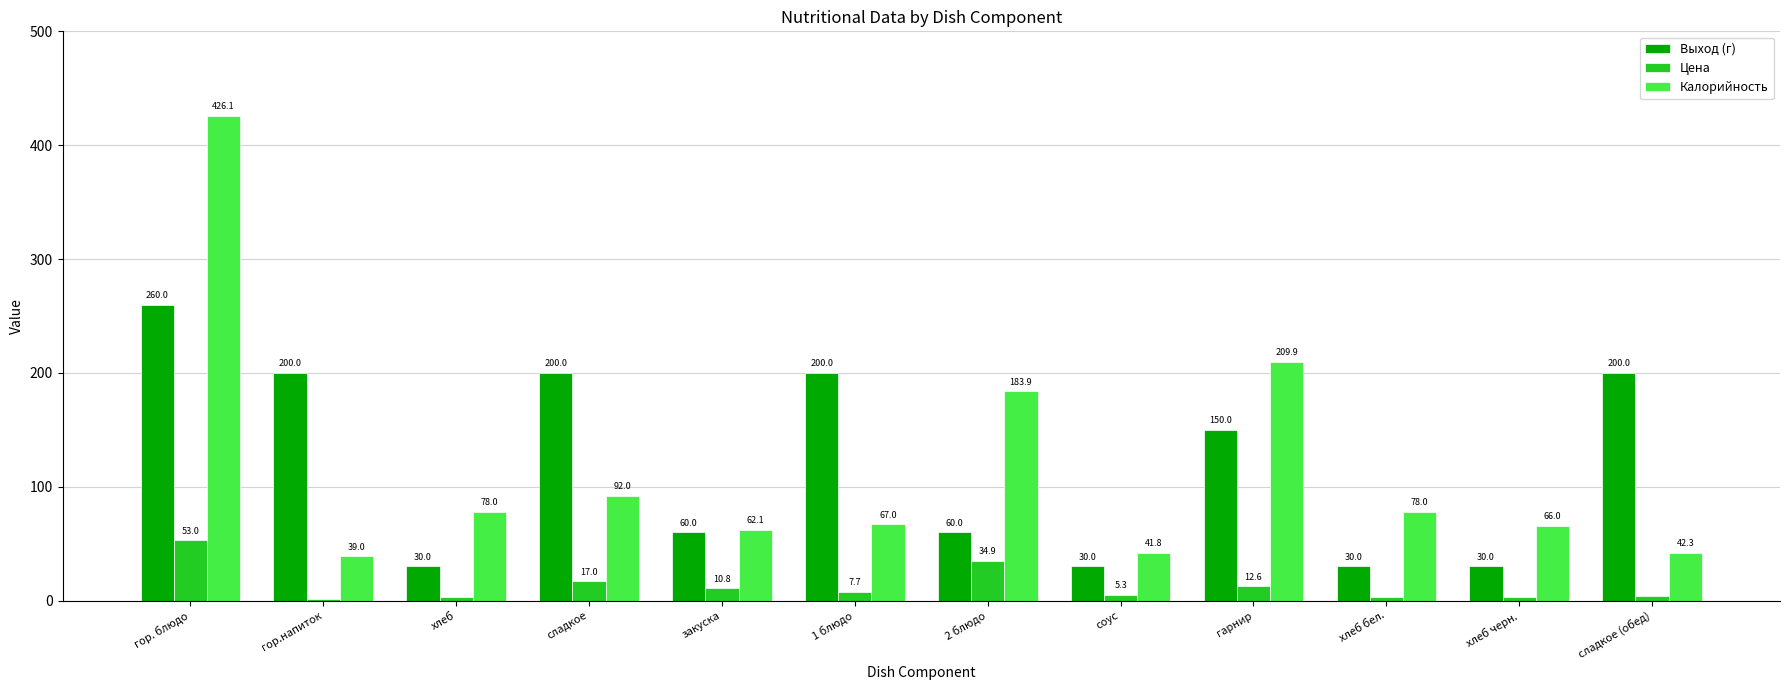

What are all the series names shown in the legend?

Выход (г), Цена, Калорийность